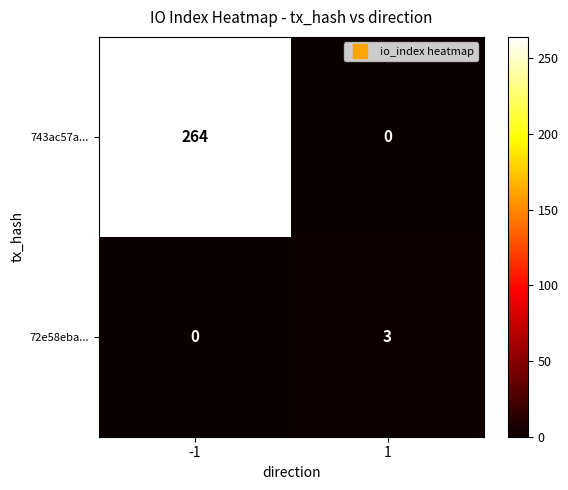

The value of 743ac57a... at 1 is -95. True or false?

False